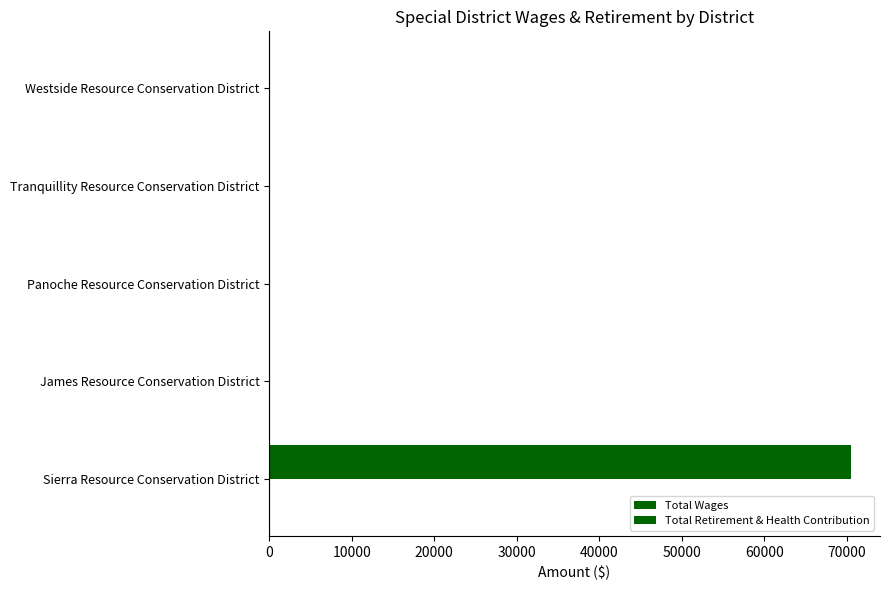

How many series are shown in this chart?

1